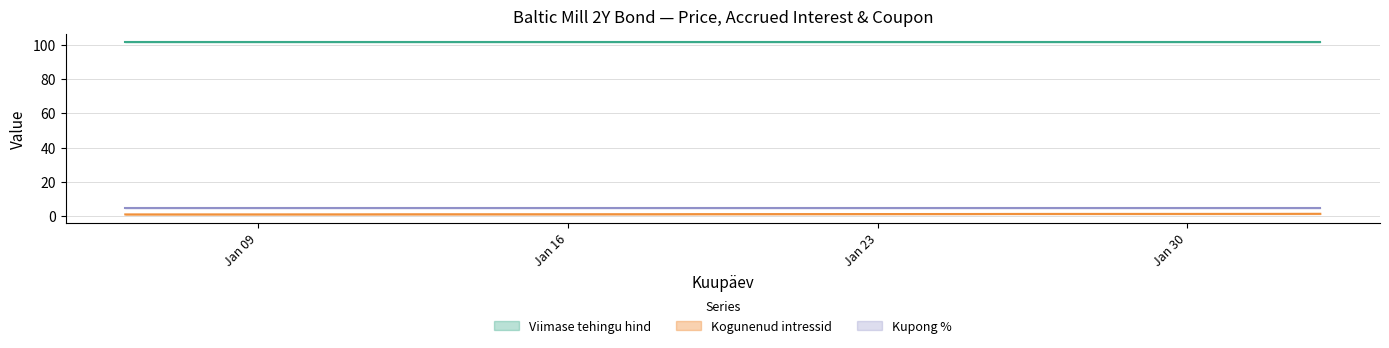

Which label corresponds to the largest value in the chart?

2023-02-02